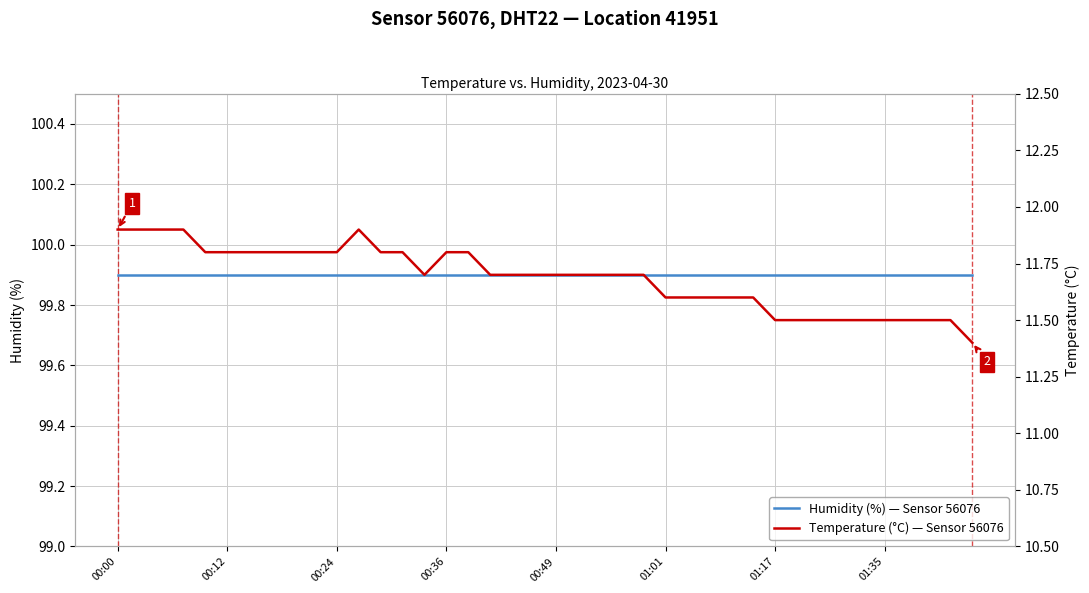

At 26, list the series in order from smallest to largest.

Temperature (°C) — Sensor 56076, Humidity (%) — Sensor 56076